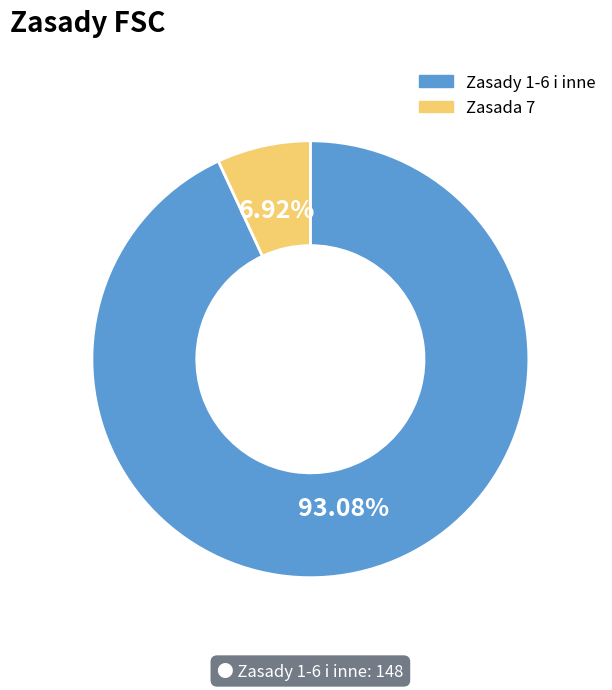

Does any single category account for the majority?

Yes